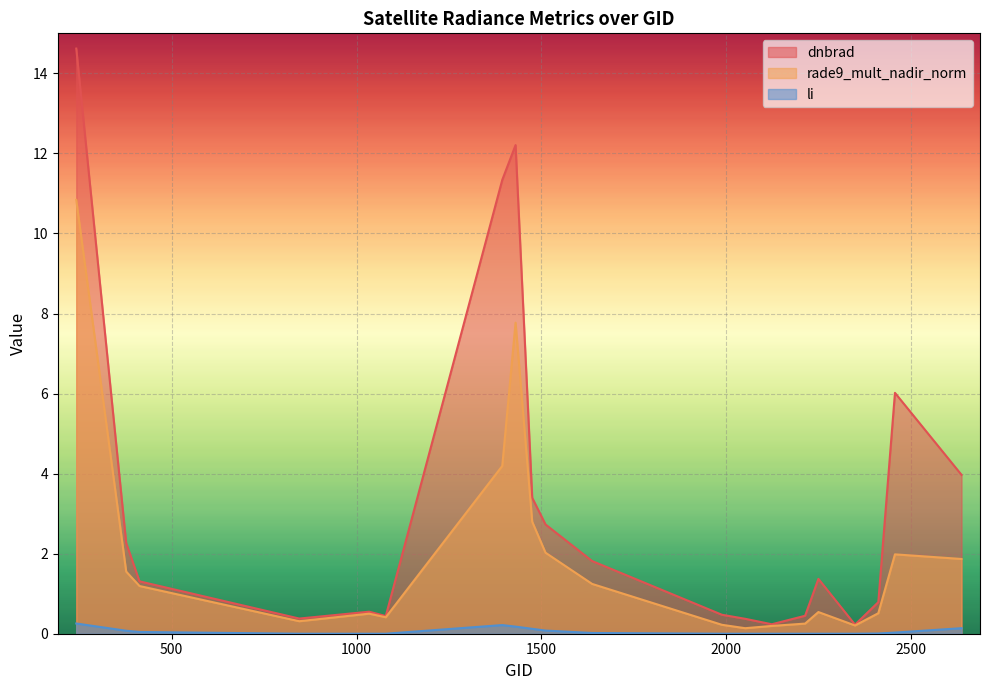

Reading right to left, transcribe all the data shown in this chart.

dnbrad: 2636=4.0	2456=6.0	2411=0.8	2348=0.2	2249=1.4	2213=0.4	2123=0.2	2051=0.4	1988=0.5	1637=1.8	1511=2.7	1475=3.4	1430=12.2	1394=11.3	1079=0.4	1034=0.6	845=0.4	413=1.3	377=2.3	242=14.6
rade9_mult_nadir_norm: 2636=1.9	2456=2.0	2411=0.5	2348=0.2	2249=0.5	2213=0.3	2123=0.2	2051=0.1	1988=0.2	1637=1.2	1511=2.0	1475=2.8	1430=7.8	1394=4.2	1079=0.4	1034=0.5	845=0.3	413=1.2	377=1.6	242=10.8
li: 2636=0.1	2456=0.0	2411=0.0	2348=0.0	2249=0.0	2213=0.0	2123=0.0	2051=0.0	1988=0.0	1637=0.0	1511=0.1	1475=0.1	1430=0.2	1394=0.2	1079=0.0	1034=0.0	845=0.0	413=0.0	377=0.1	242=0.3